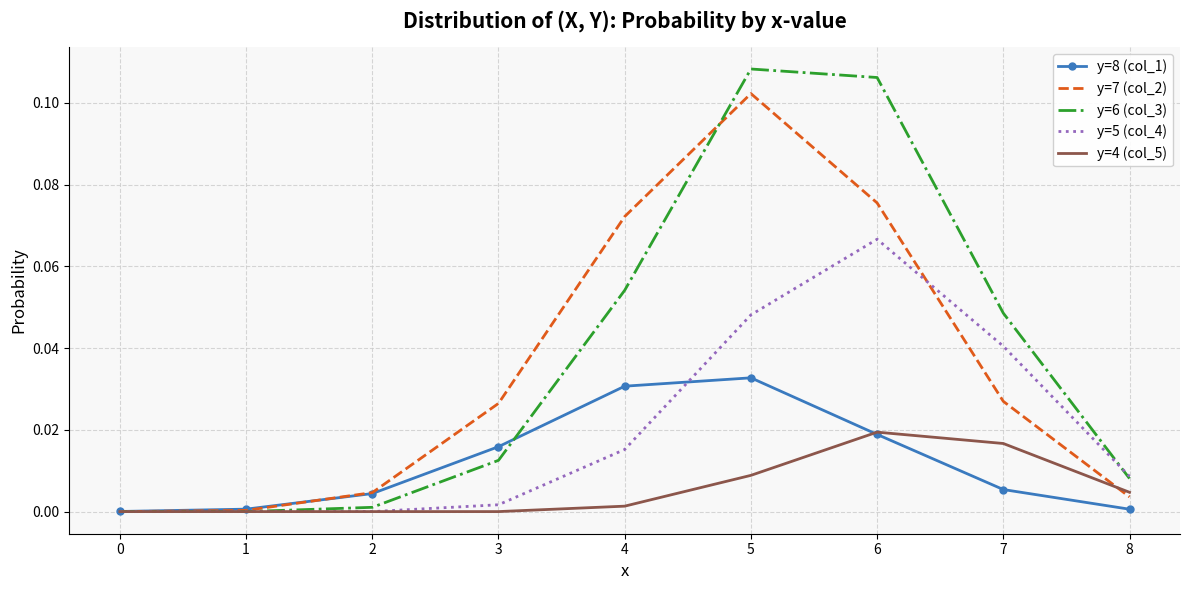

Is it true that y=5 (col_4) equals 0.0 at 4?

True